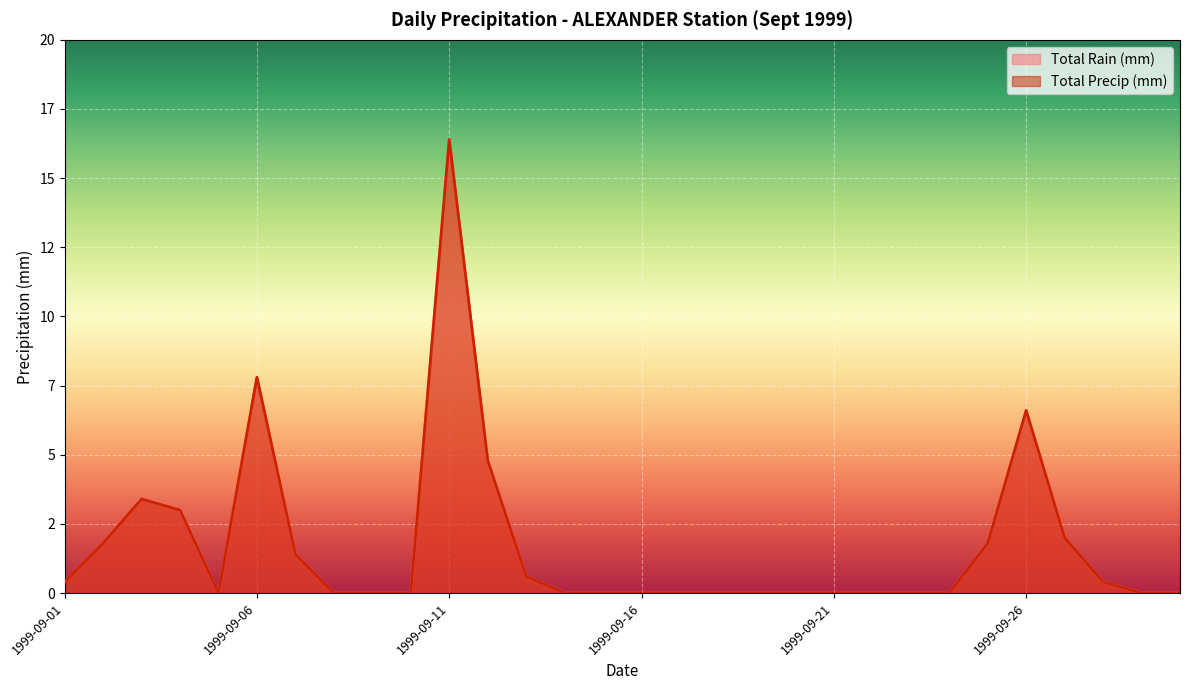

Between 1999-09-11 and 1999-09-29, which is larger?

1999-09-11